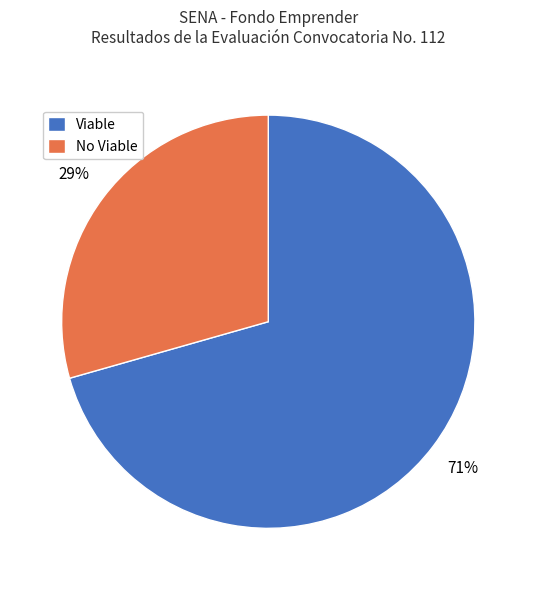

Which has a higher value, Viable or No Viable?

Viable